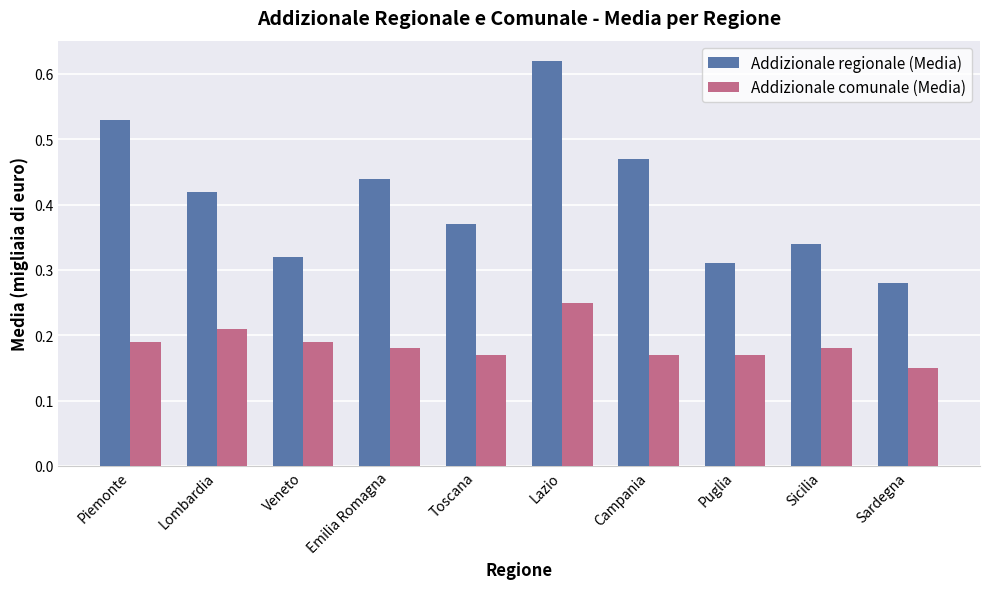

How many bars are there in total?

20